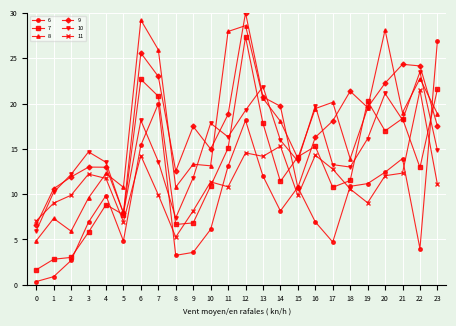

What are all the series names shown in the legend?

6, 7, 8, 9, 10, 11